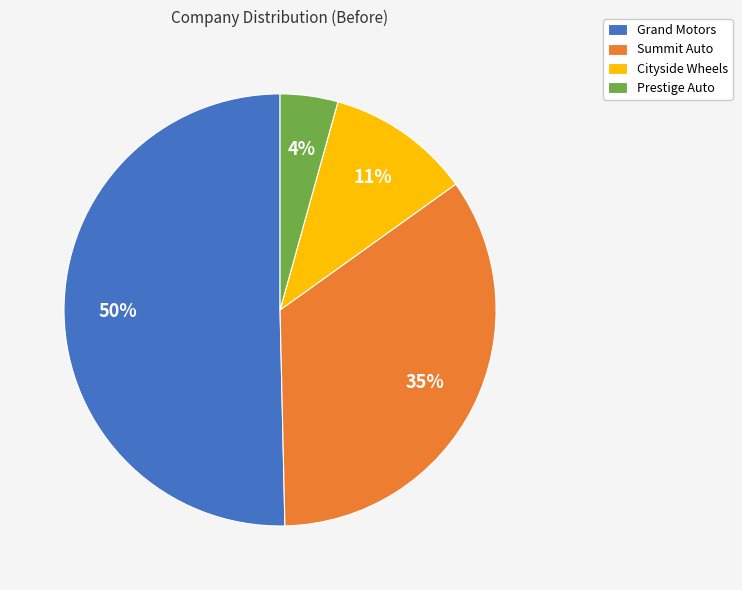

Which has a higher value, Prestige Auto or Grand Motors?

Grand Motors